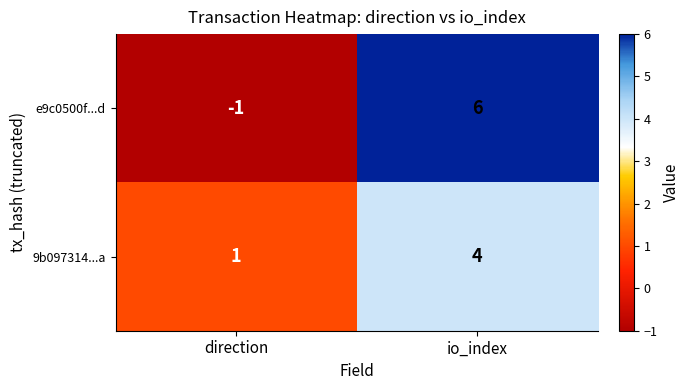

Rank the series by their maximum value, from lowest to highest.

9b097314...a, e9c0500f...d